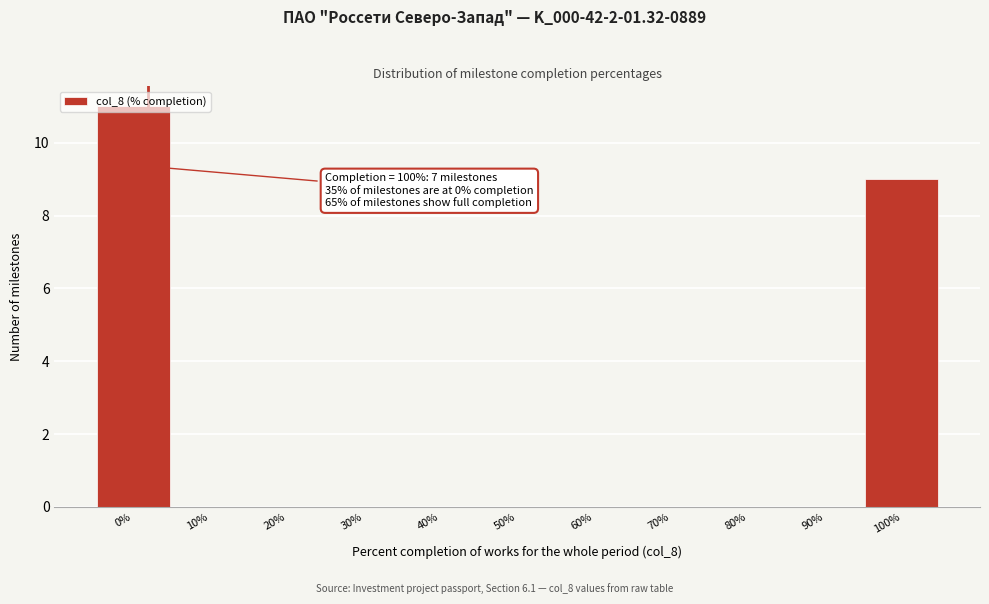

What is the change in value from 0% to 10%?

-11